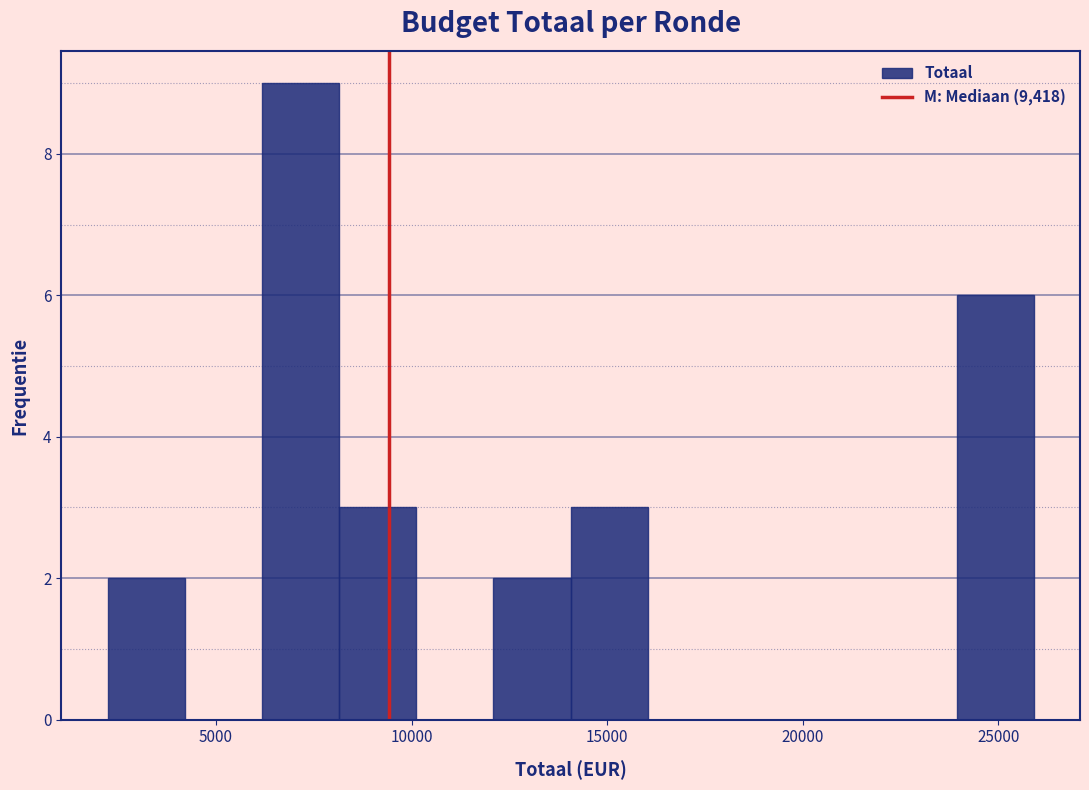

Read against the x-axis, roughly where is the centre of the tallest bar?

7000